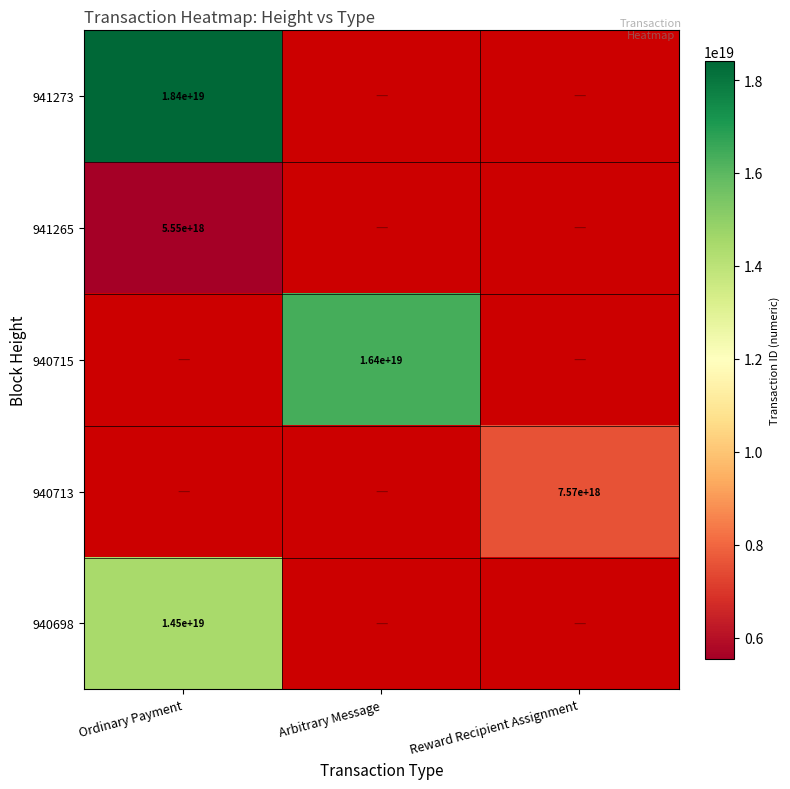

True or false: 941273 has a value of 18400000000000000000 at Ordinary Payment.

True